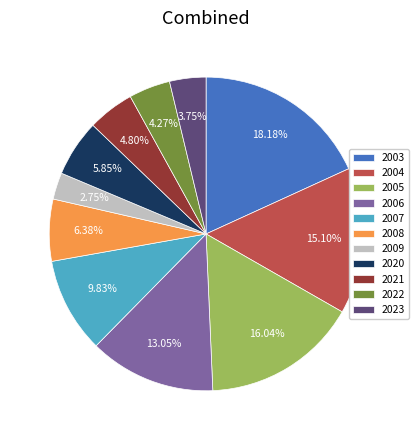

True or false: 2004 accounts for 15% of the total.

True